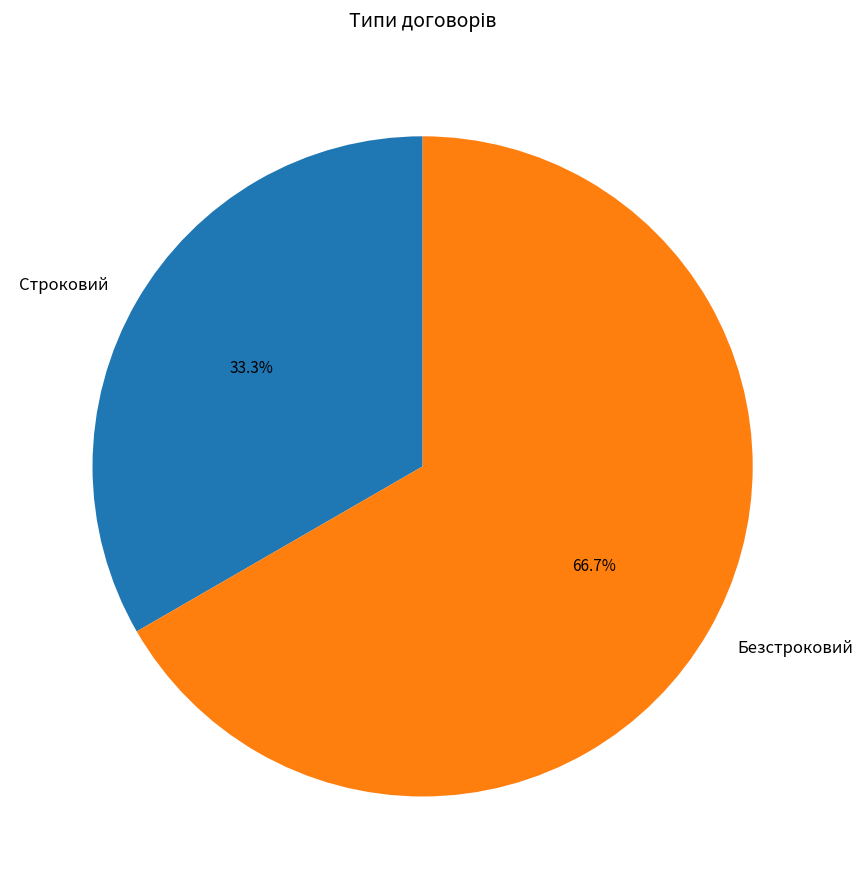

How many segments does this pie chart have?

2